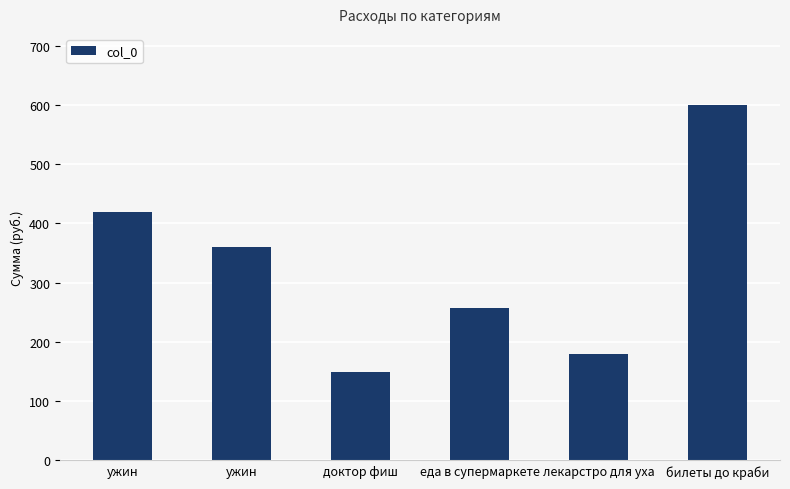

What is the ratio of the value at лекарстро для уха to the value at ужин?

0.5